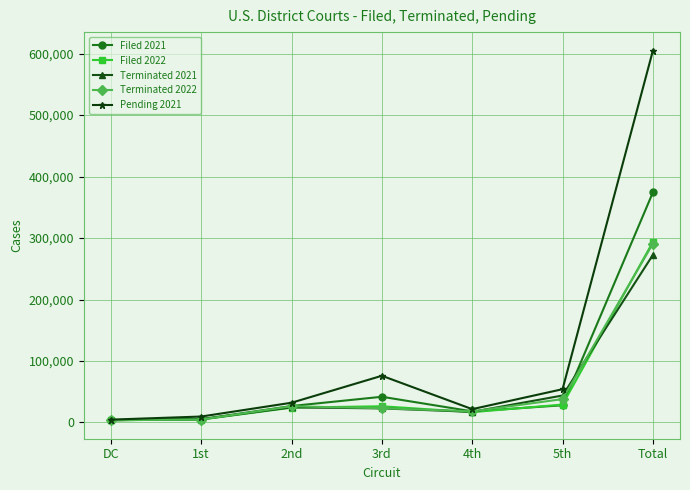

True or false: Filed 2022 has more than 1 interior local peaks.

False